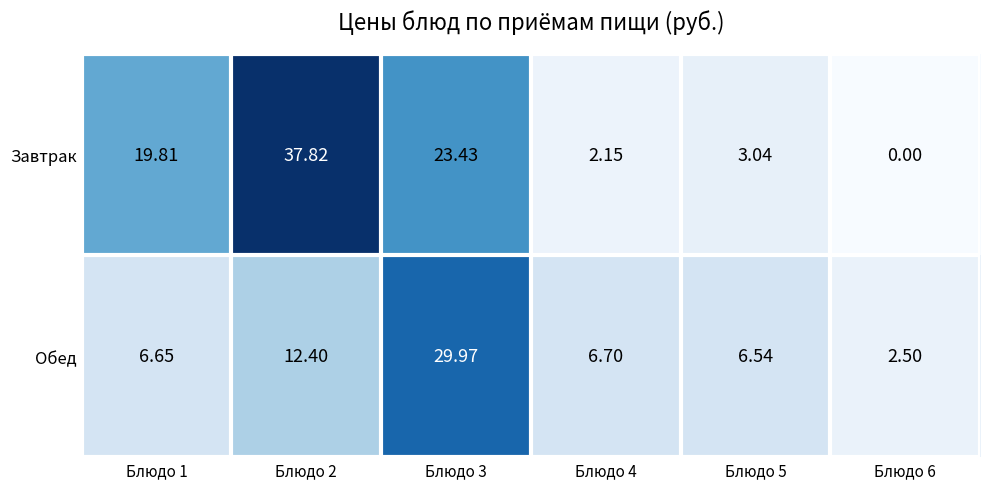

List the series in order of their peak value, highest first.

Завтрак, Обед